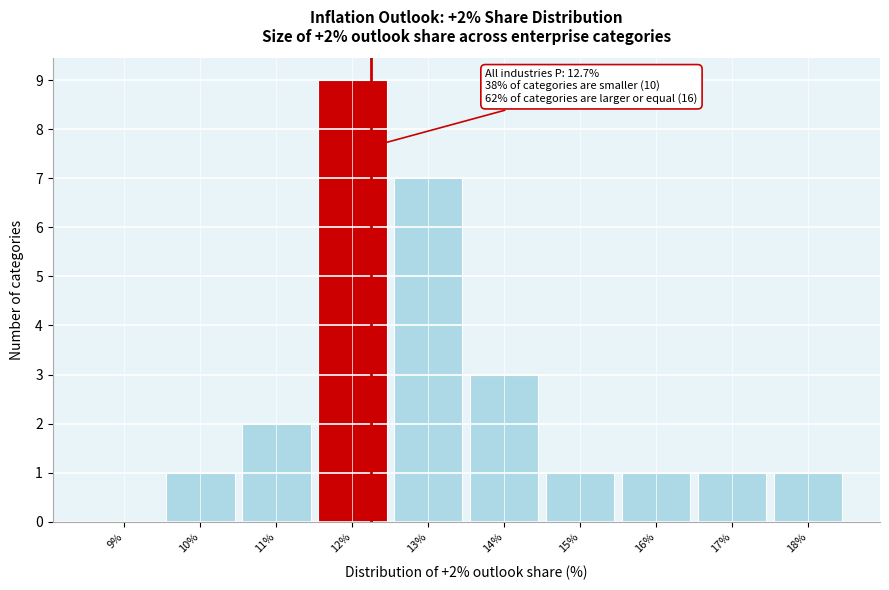

Reading left to right, transcribe all the data shown in this chart.

9%=0	10%=1	11%=2	12%=9	13%=7	14%=3	15%=1	16%=1	17%=1	18%=1